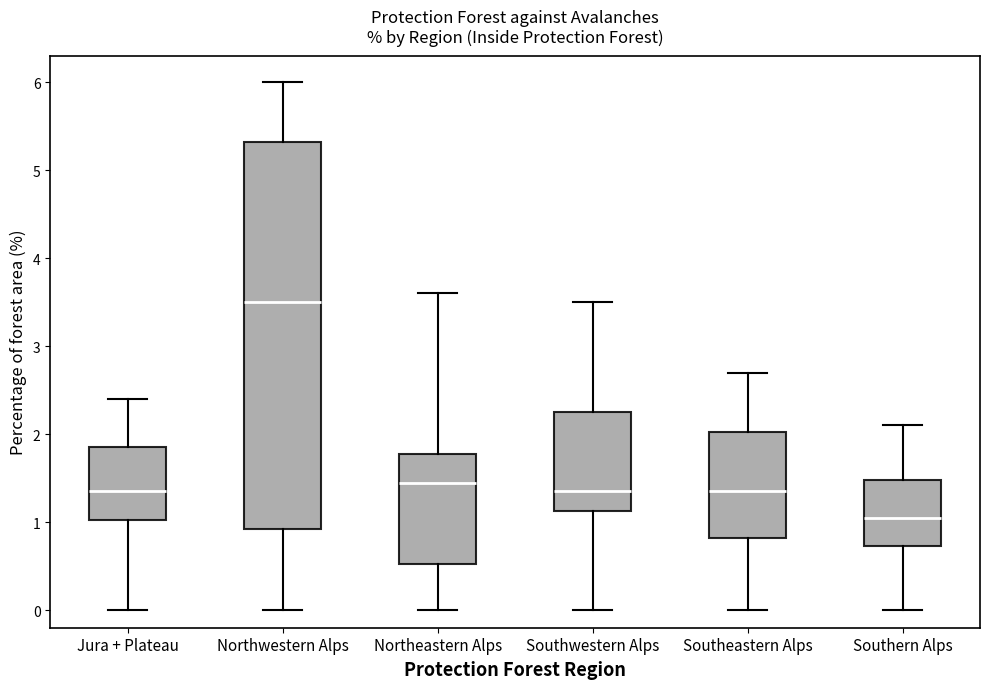

Reading left to right, transcribe this box plot: for each box, give where its median line is, the range the box spans, and where its two whiskers end, as read against the y-axis. The values are not printed on the chart, so give them approximately, as read against the axis.

Jura + Plateau: median 1.4, box 1.0 to 1.9, whiskers 0.0 to 2.4
Northwestern Alps: median 3.5, box 0.9 to 5.3, whiskers 0.0 to 6.0
Northeastern Alps: median 1.5, box 0.5 to 1.8, whiskers 0.0 to 3.6
Southwestern Alps: median 1.4, box 1.1 to 2.3, whiskers 0.0 to 3.5
Southeastern Alps: median 1.4, box 0.8 to 2.0, whiskers 0.0 to 2.7
Southern Alps: median 1.1, box 0.7 to 1.5, whiskers 0.0 to 2.1